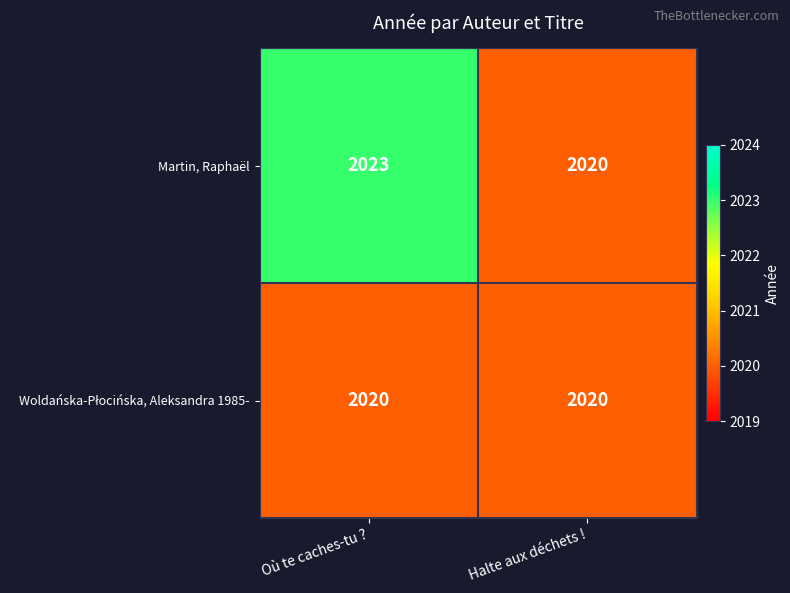

True or false: Martin, Raphaël has a value of 433 at Halte aux déchets !.

False